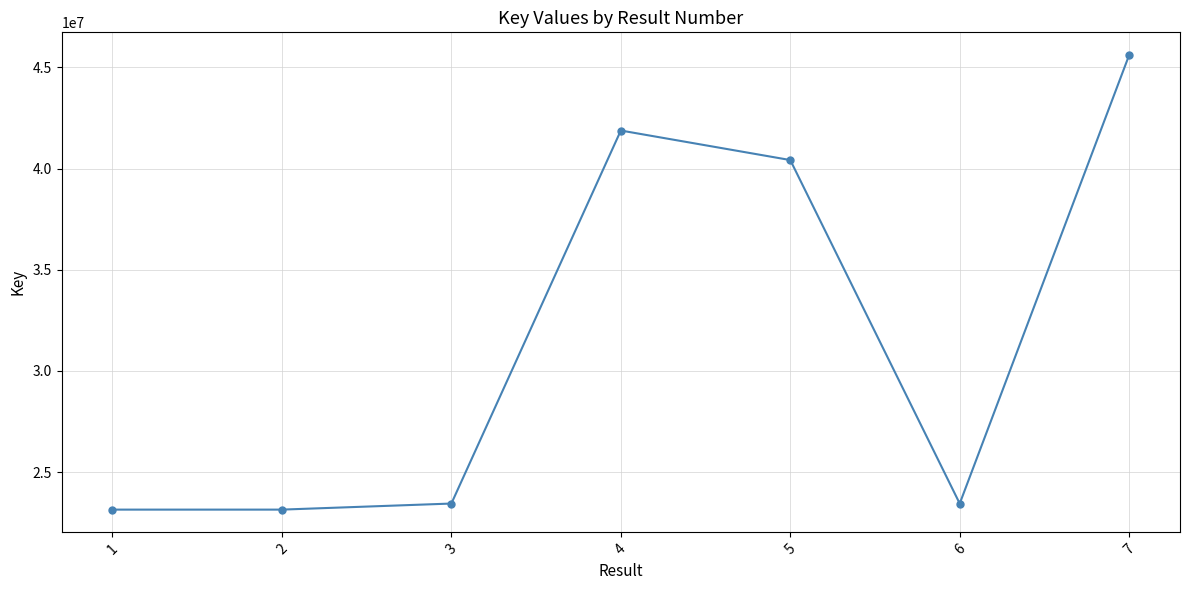

What is the value of the 5th point from the left?

40423888